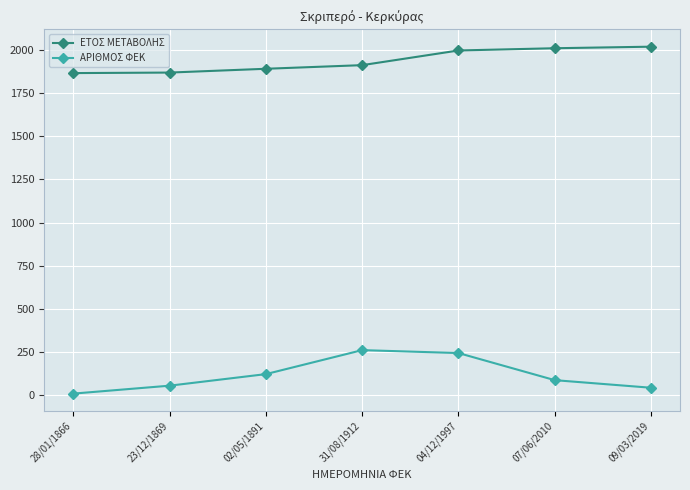

What is the maximum value shown in the chart?

2019